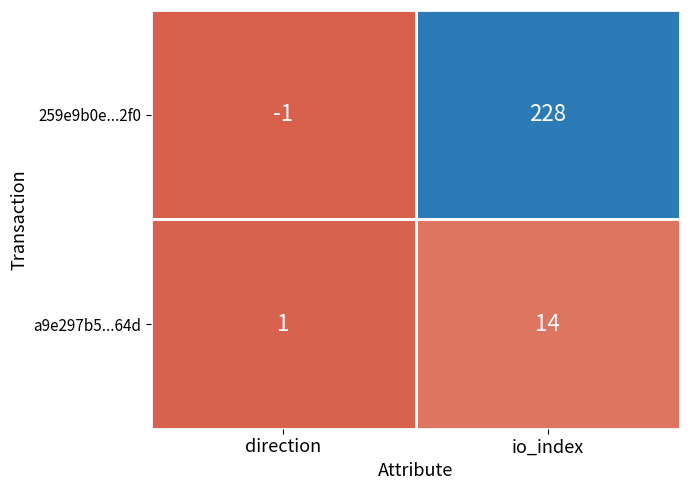

At how many categories does at least one series exceed 77?

1